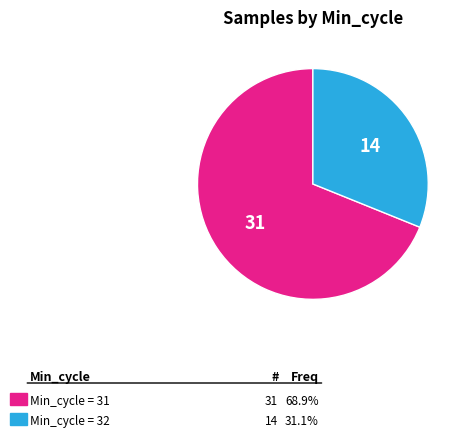

Count the number of slices in the pie.

2